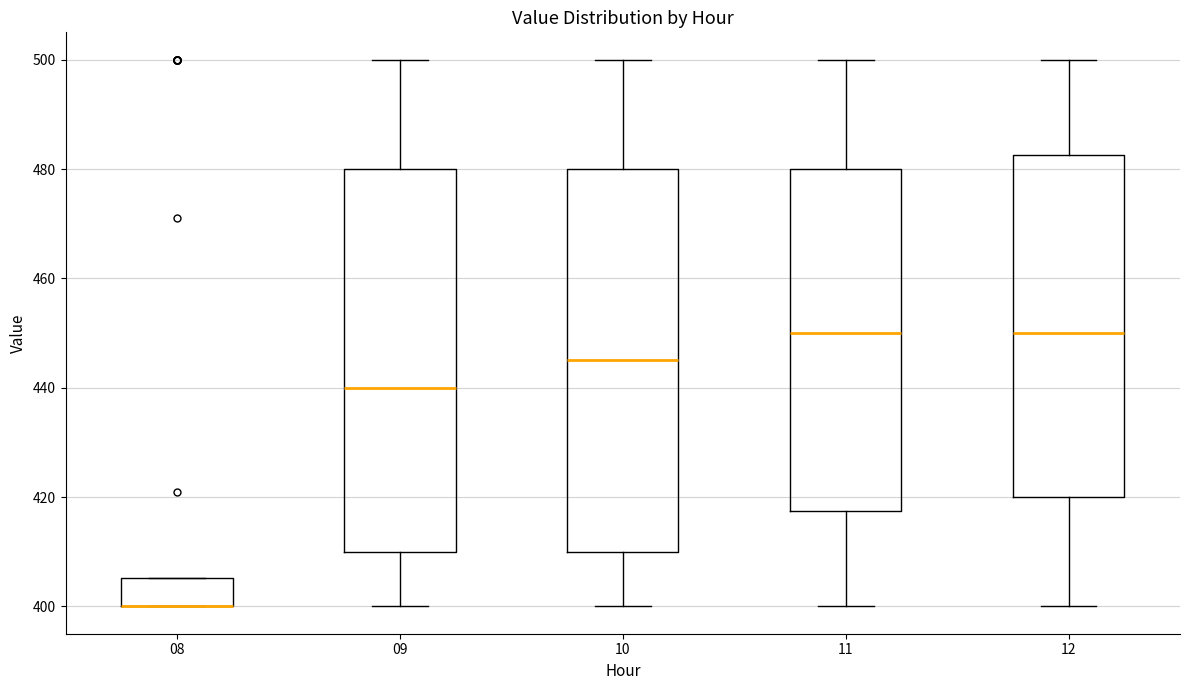

Where is the lower edge of the box at x = 10 on the y-axis? The values are not printed on the chart, so give them approximately, as read against the axis.

410